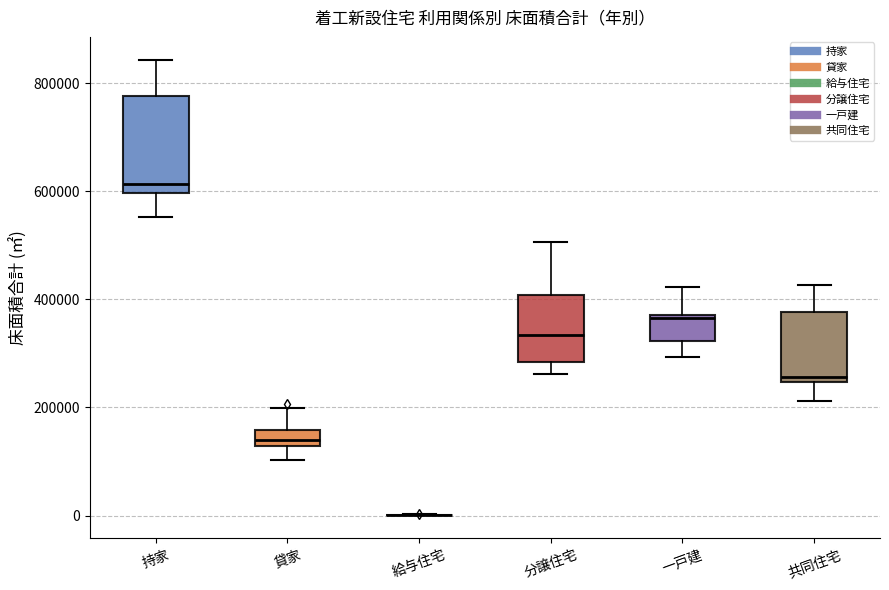

Where is the lower edge of the box for 持家 on the y-axis? The values are not printed on the chart, so give them approximately, as read against the axis.

600000